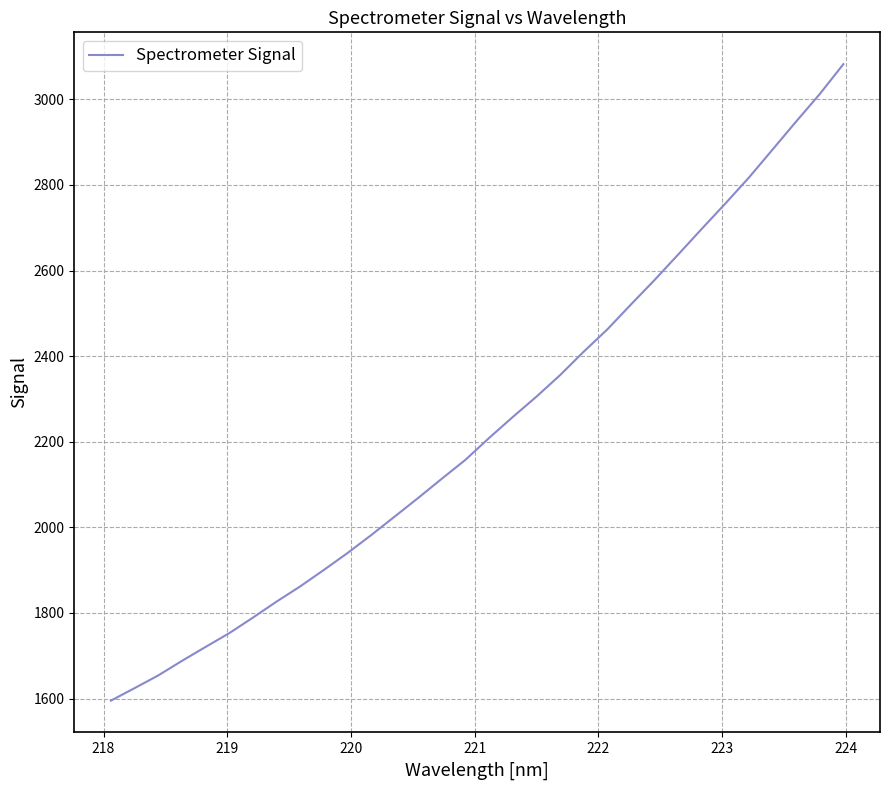

What is the minimum value shown in the chart?

1595.2